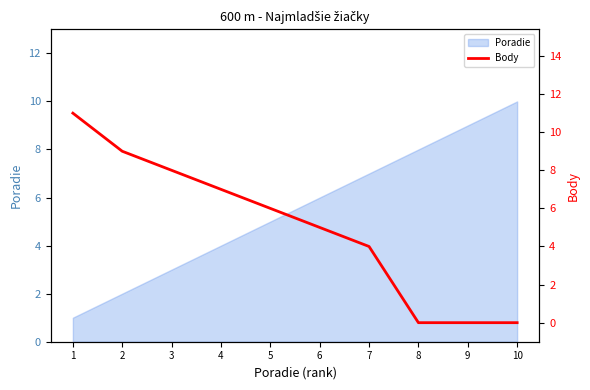

Which category has the highest value across all series?

1